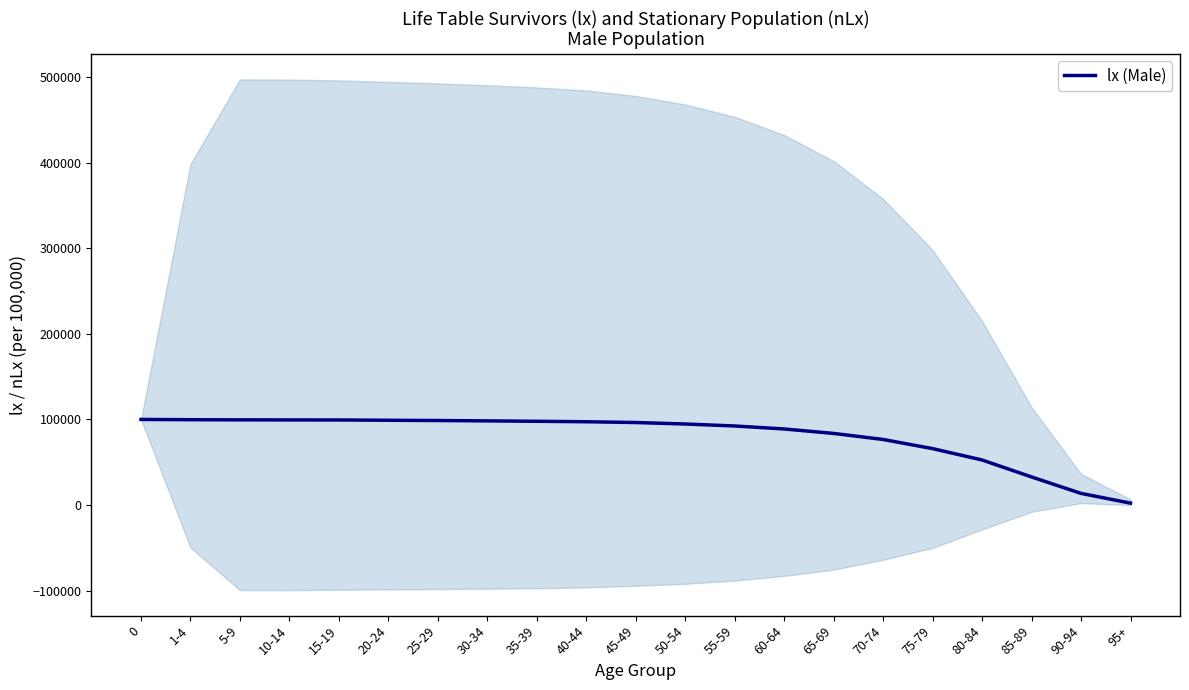

Is it true that the value at 35-39 is 64240?

False